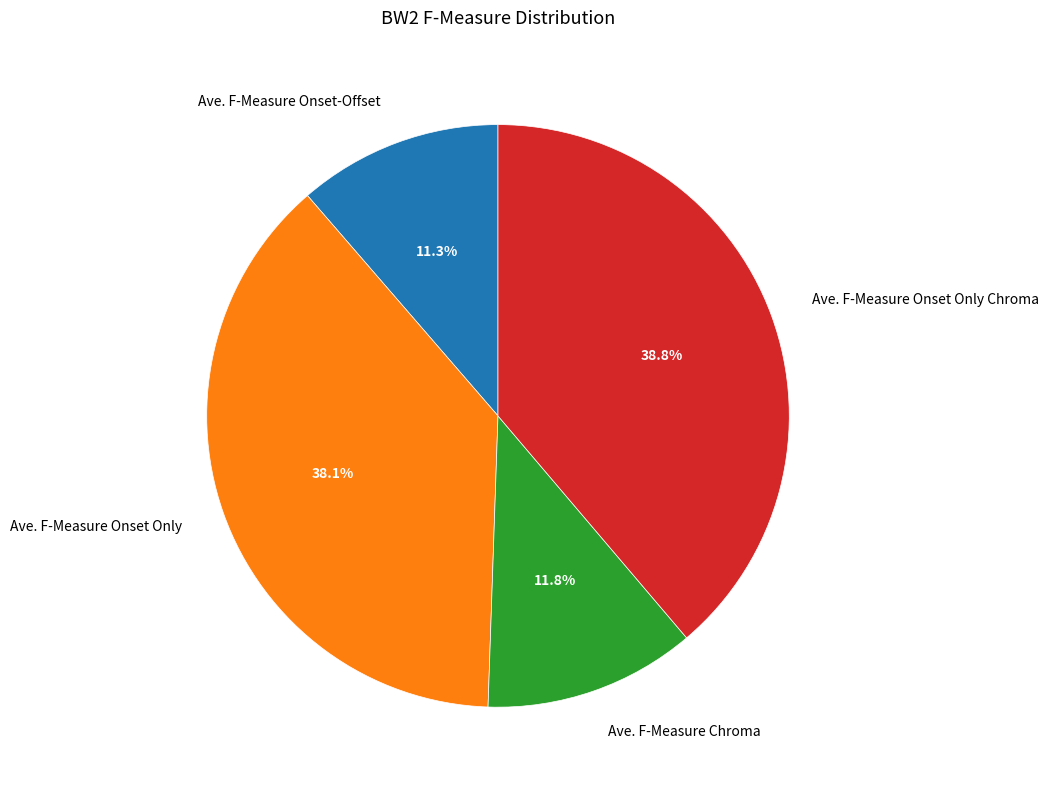

What is the largest slice in the pie chart?

Ave. F-Measure Onset Only Chroma